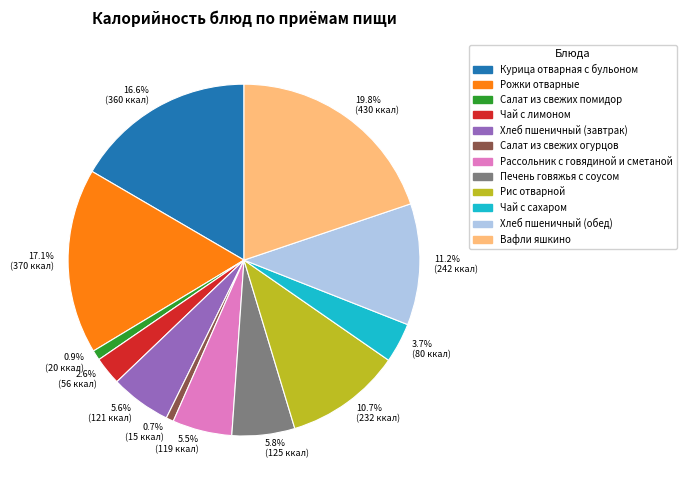

To the nearest percent, what portion does Рис отварной represent?

11%